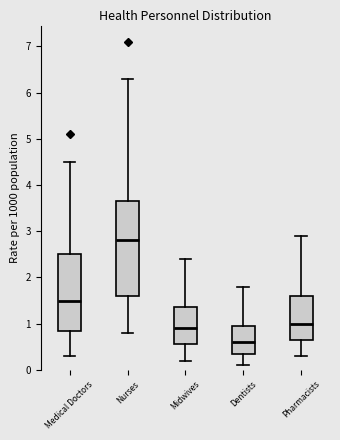

Where does the median line of the box for Nurses sit on the y-axis? The values are not printed on the chart, so give them approximately, as read against the axis.

2.8